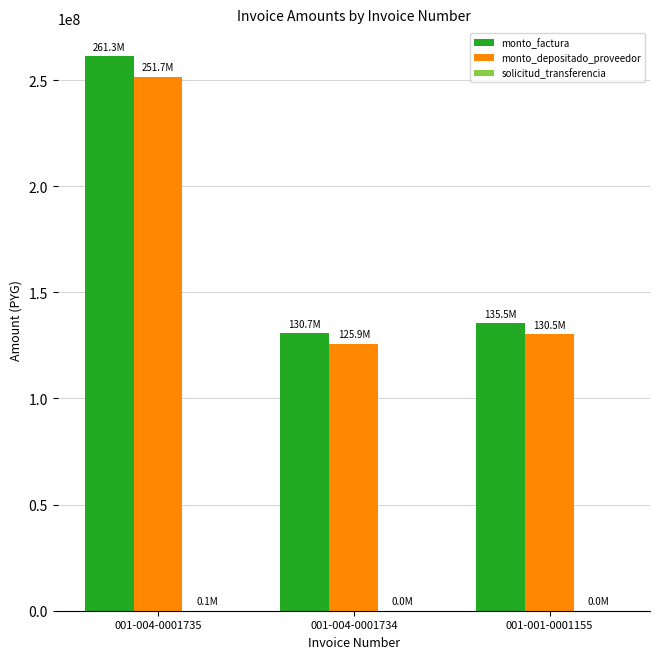

Are the bars horizontal?

No